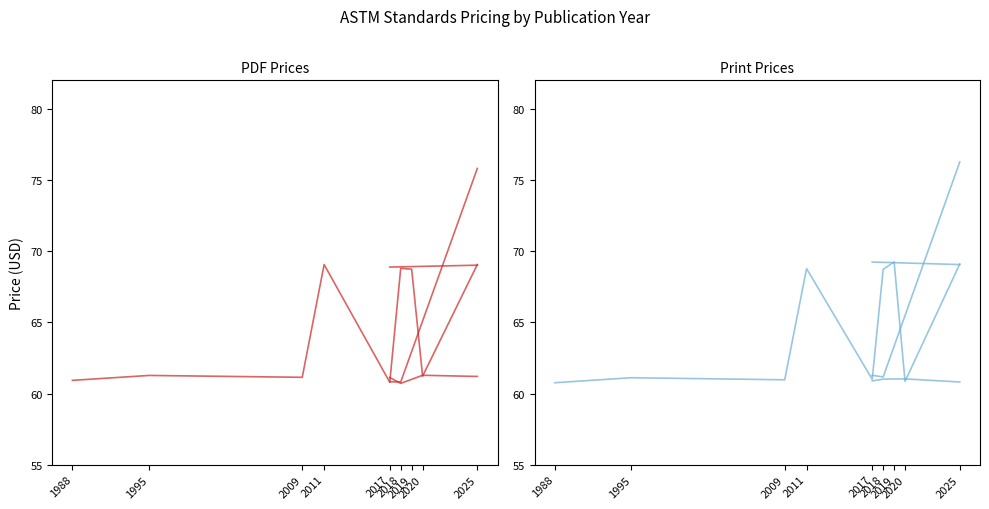

How many values in the PDF Prices series are below 61?

2